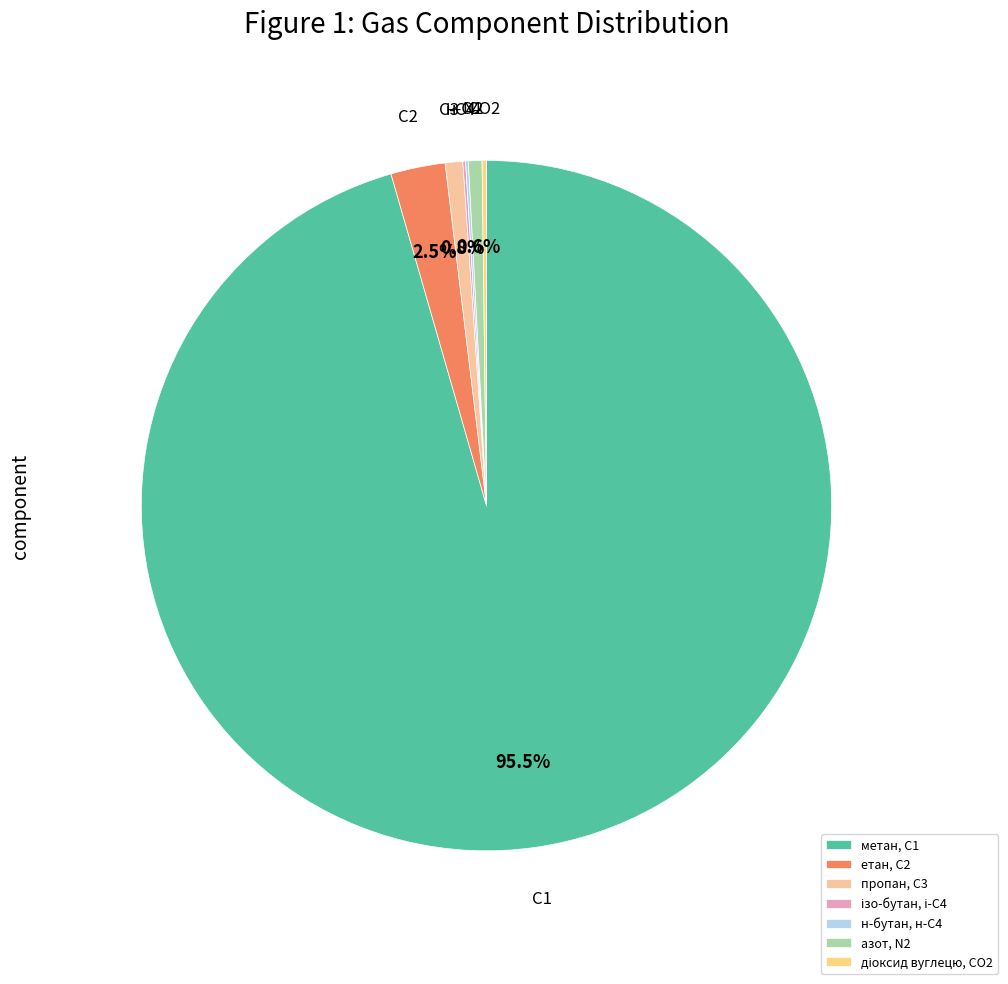

Which slice represents more than half of the pie?

метан, С1